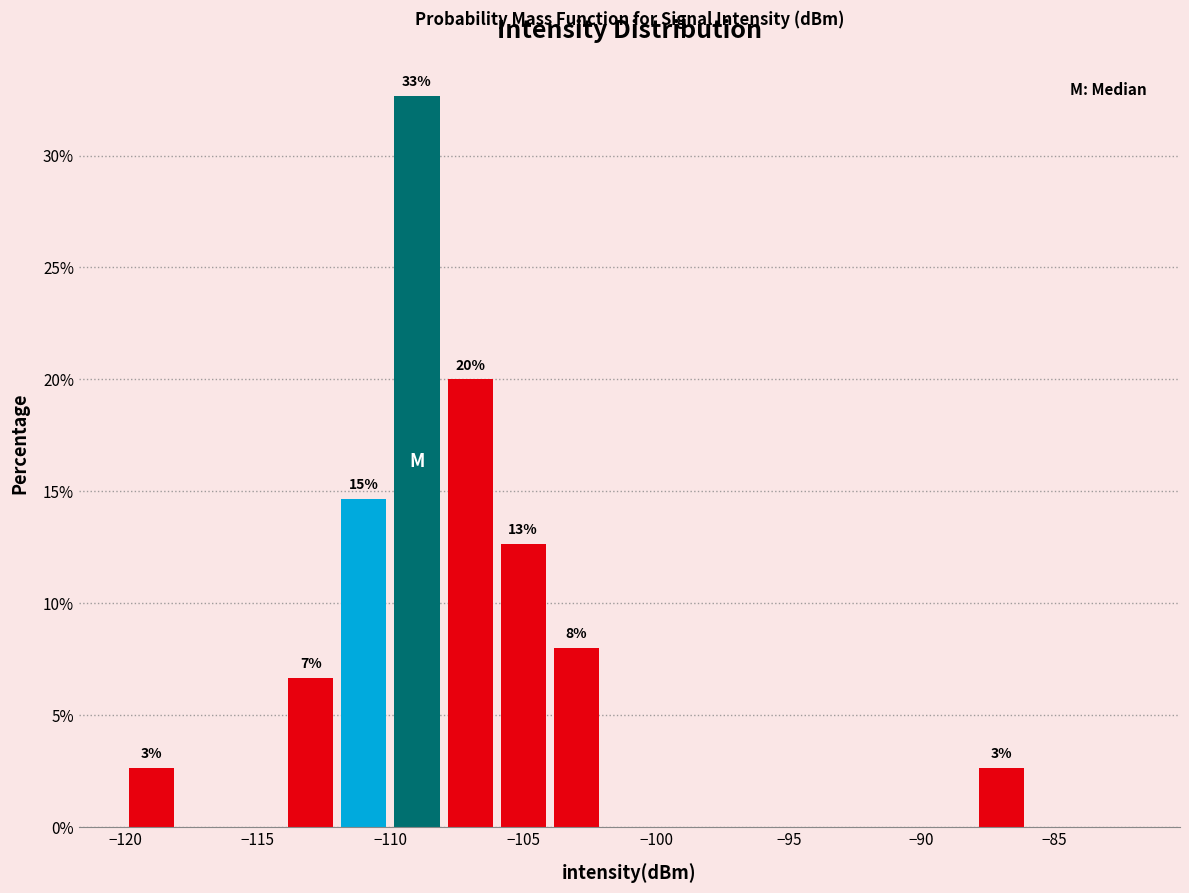

Over which range of the x-axis is the bar tallest?

-110 to -108